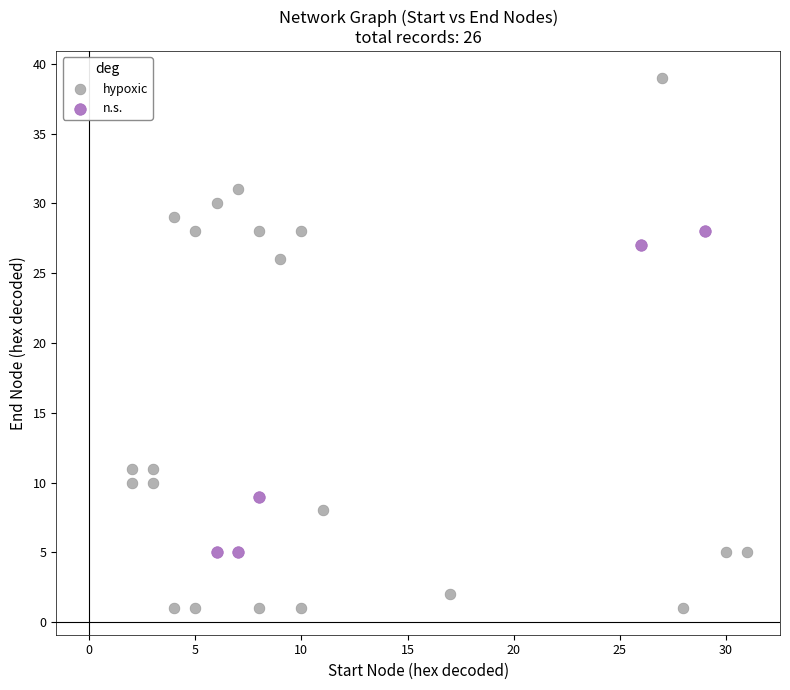

Which series contains the lowest Y value?

hypoxic